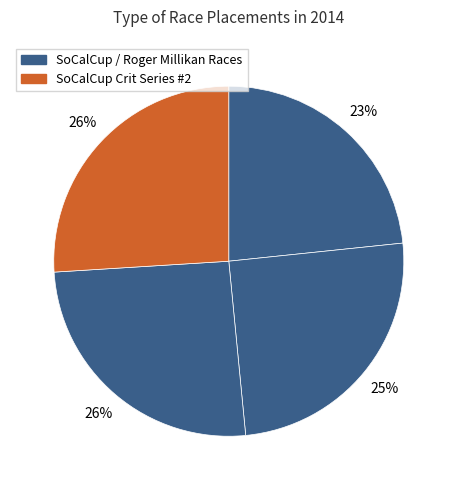

How many segments does this pie chart have?

4